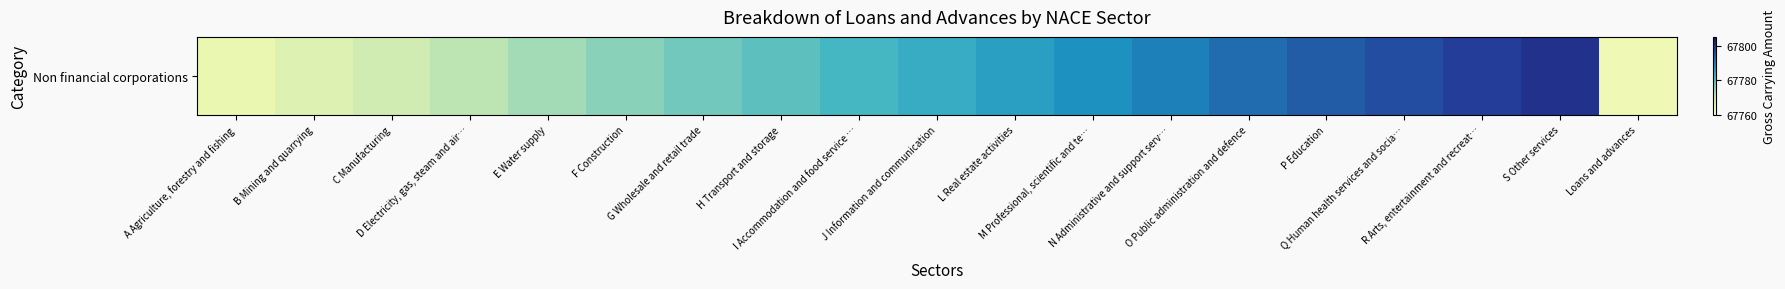

Where is the data nearest to the value 67782?

I Accommodation and food service …